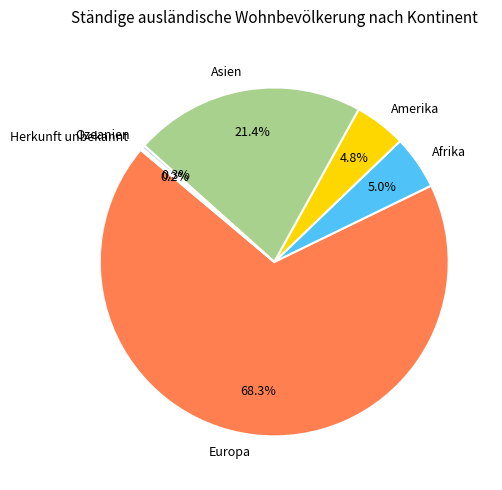

Which has a higher value, Afrika or Ozeanien?

Afrika